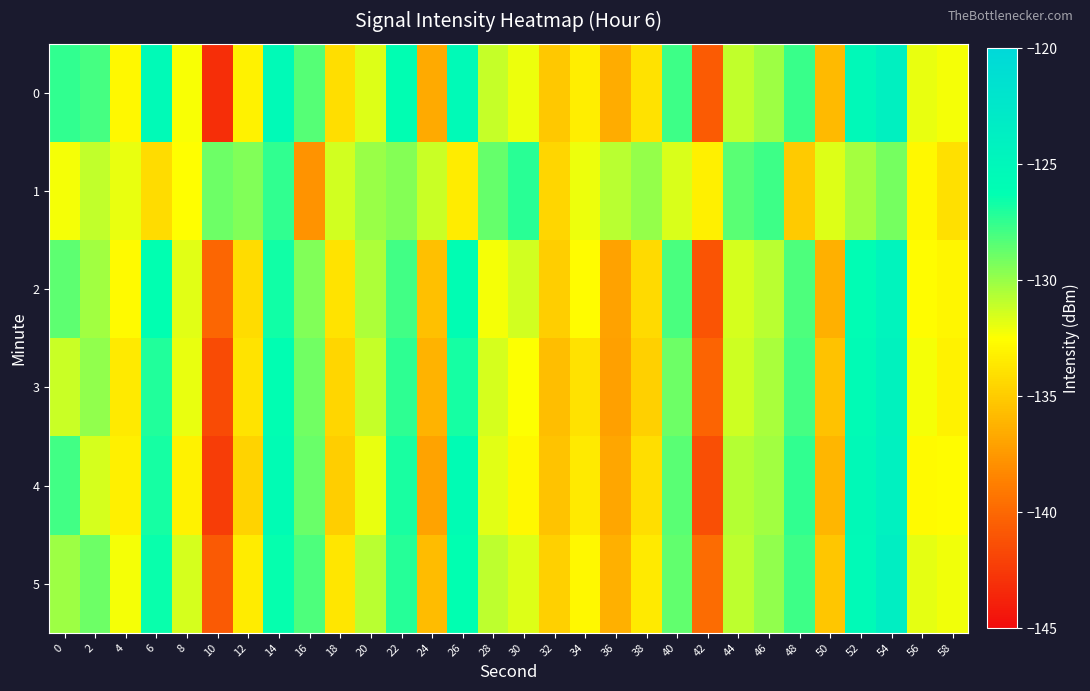

Which series has the largest total across all categories?

5